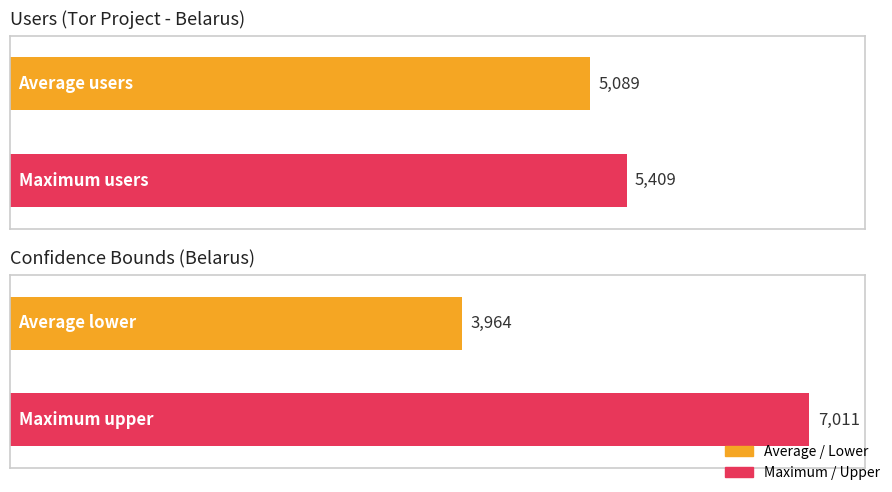

Which series has the widest spread of values?

upper